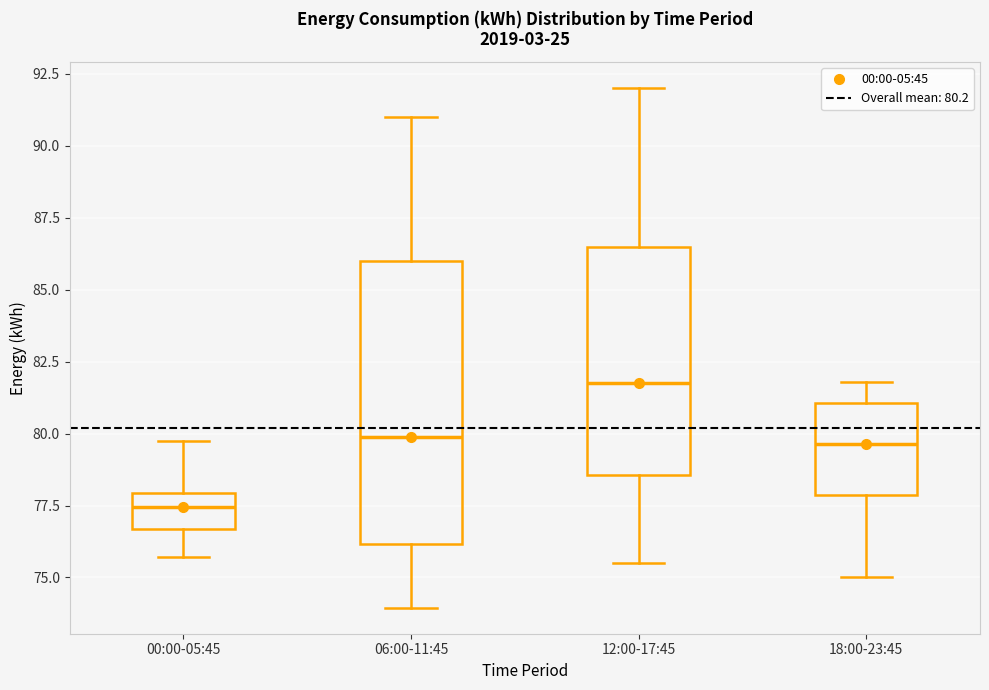

Which box's median line is the lowest?

00:00-05:45